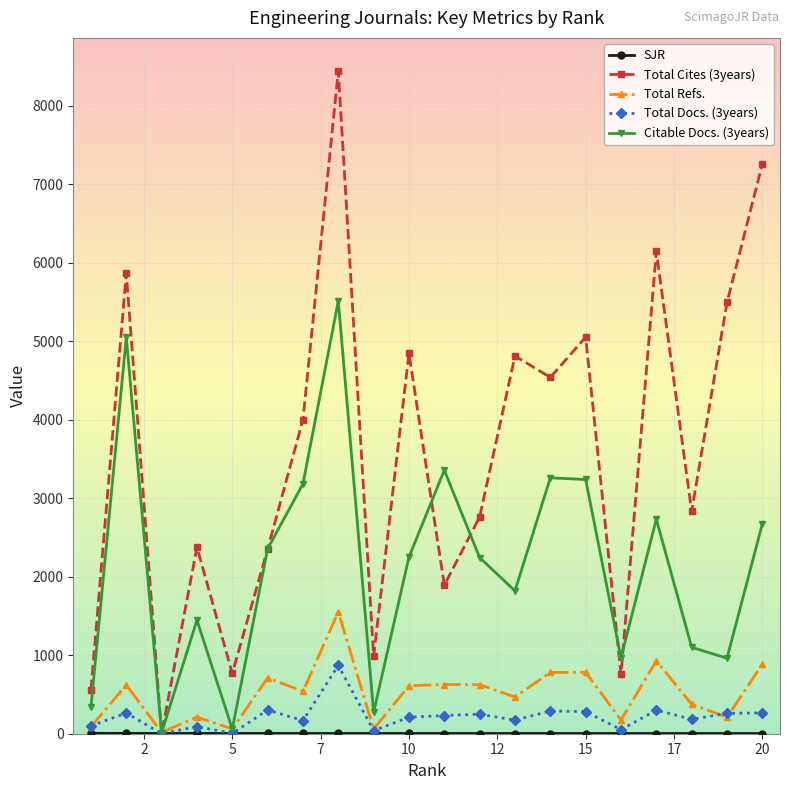

What is the value of the Total Docs. (3years) point at the 20th from the left?

266.0